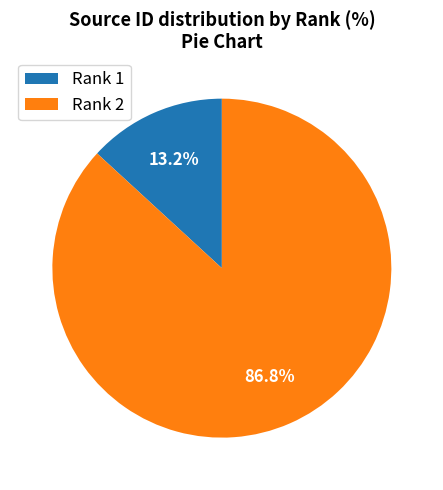

What portion of the pie excludes Rank 1?

86.8%